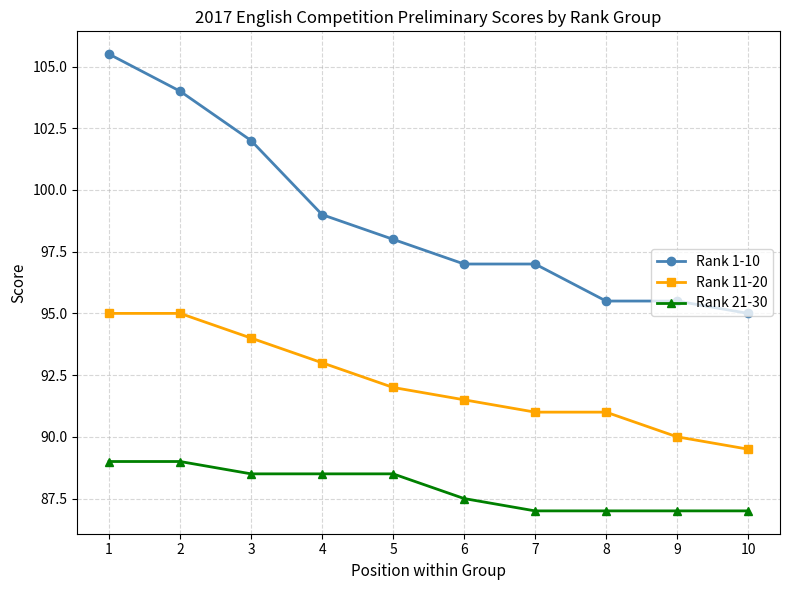

What is the average value of the Rank 11-20 series?

92.2